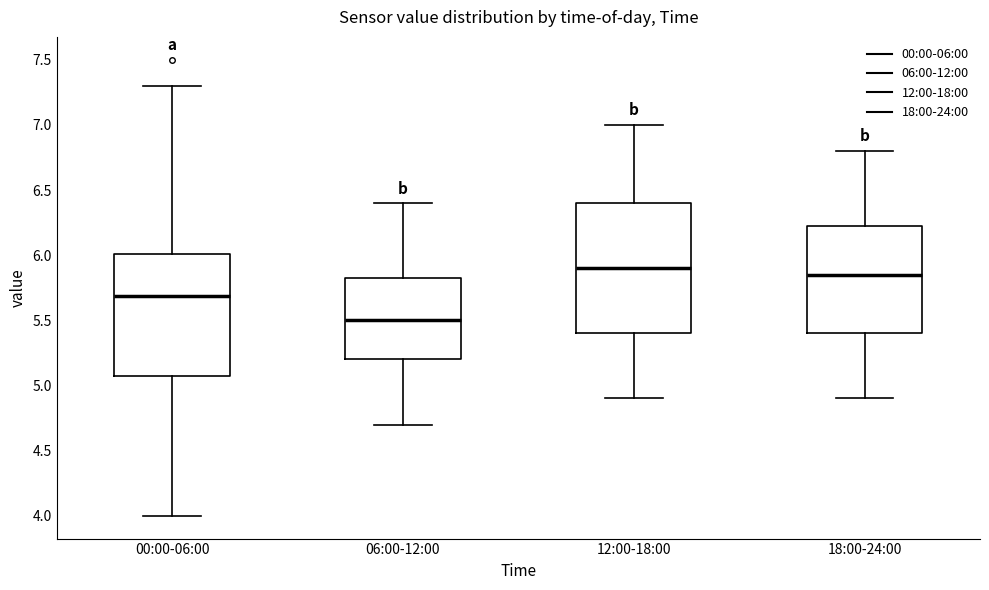

Where is the lower edge of the box for 00:00-06:00 on the y-axis? The values are not printed on the chart, so give them approximately, as read against the axis.

5.10